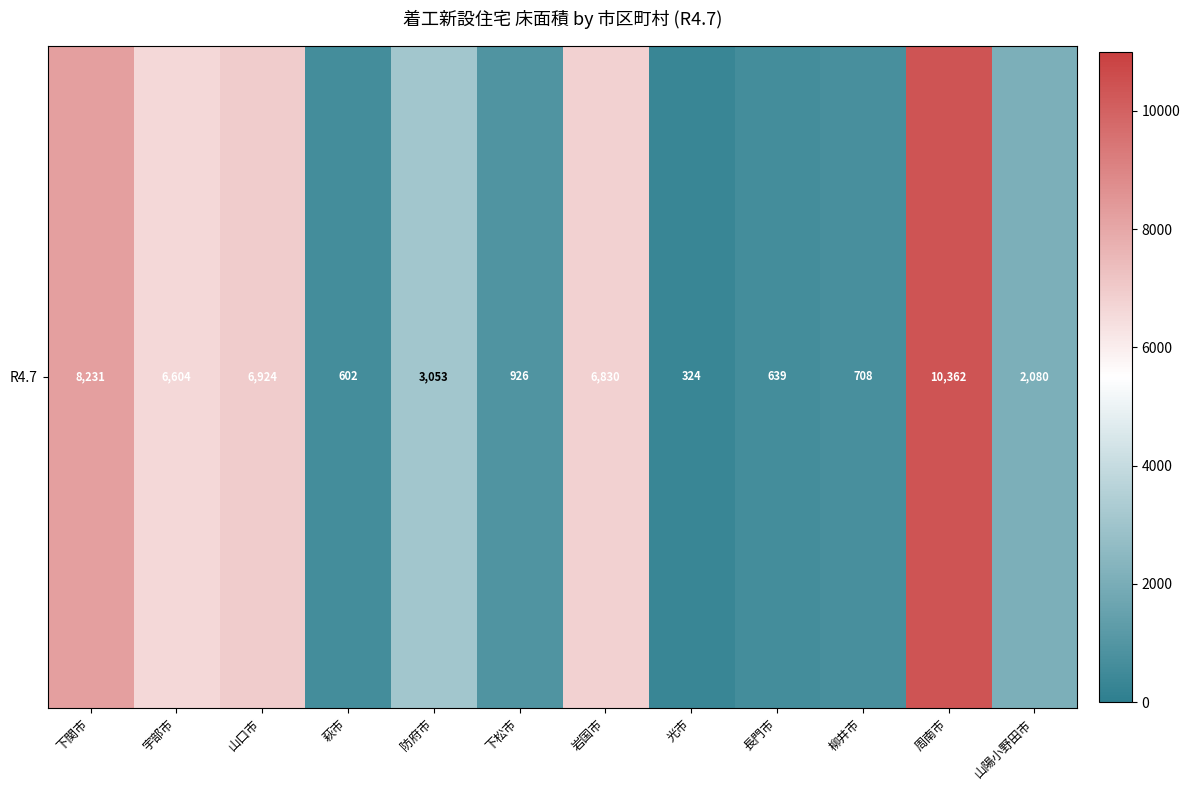

Approximately how many times larger is the value at 下松市 compared to 宇部市?

0.1